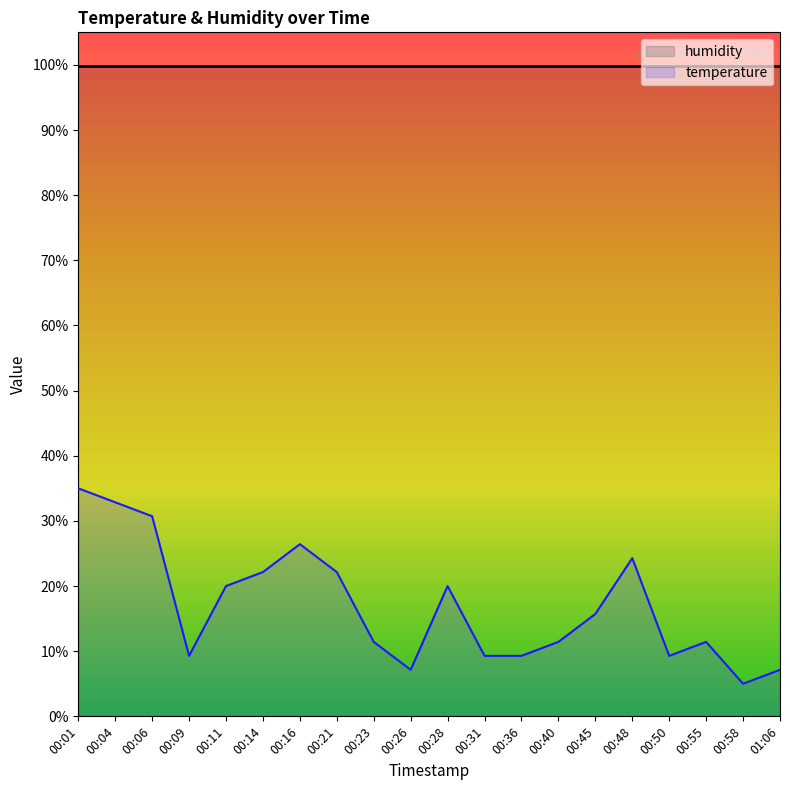

True or false: the data has more than 1 interior local peaks.

True